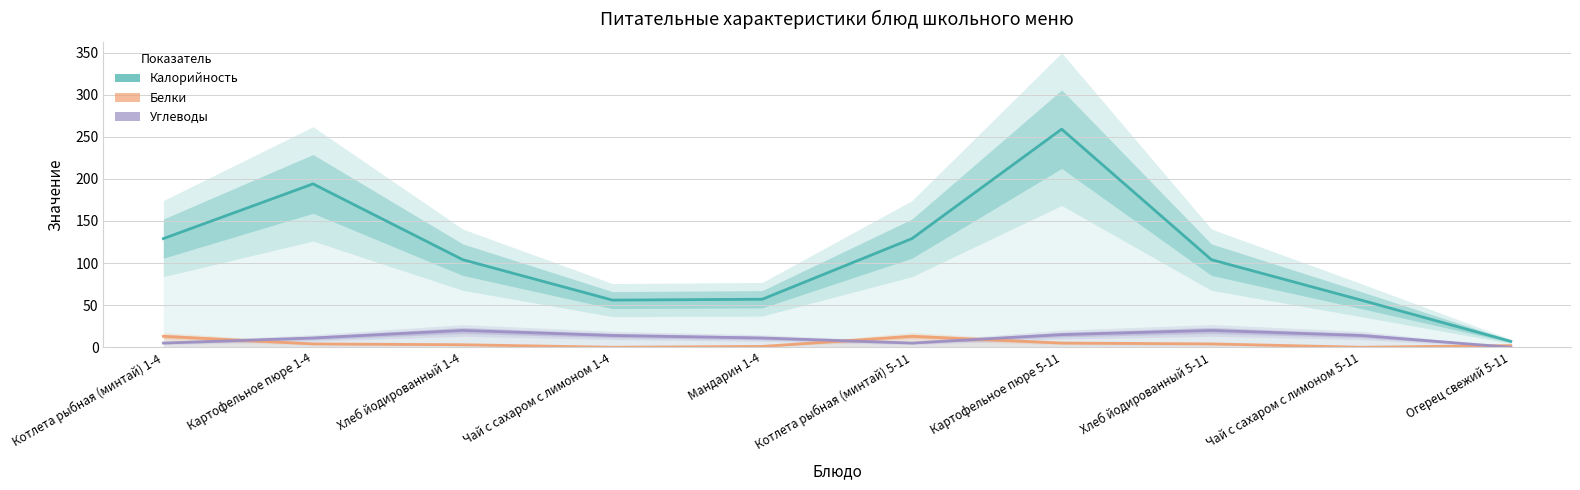

At how many categories does at least one series exceed 165?

2